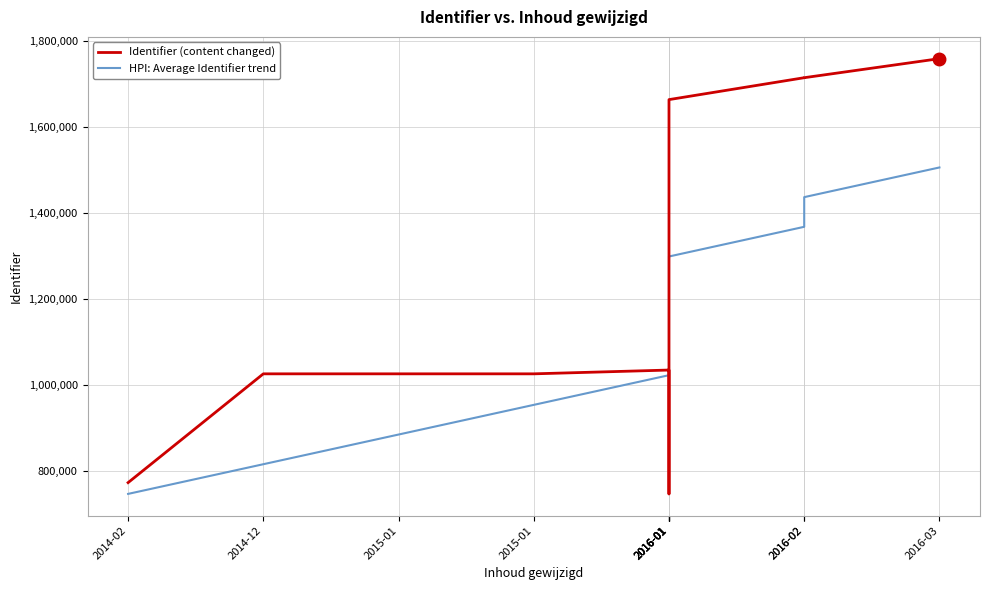

Which series ends up on top after the final intersection of HPI: Average Identifier trend and Identifier (content changed)?

Identifier (content changed)